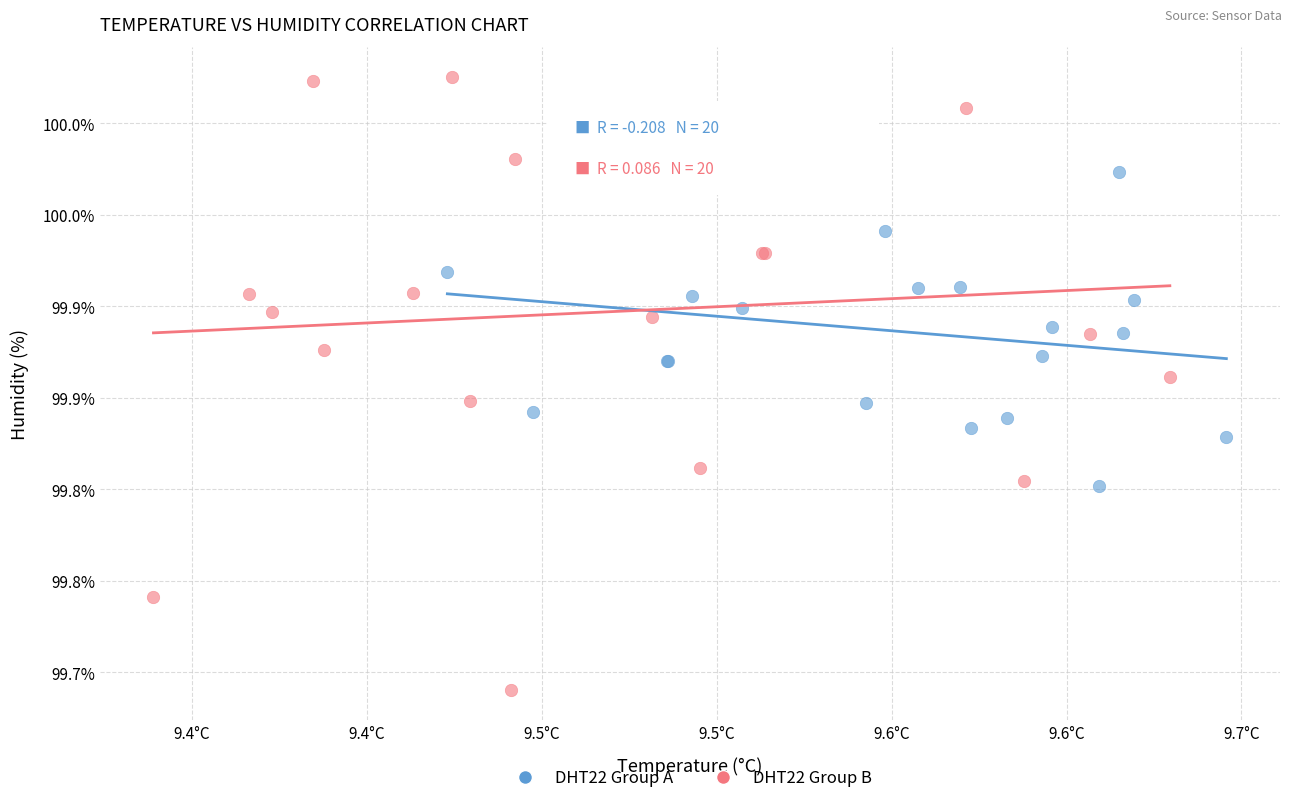

What are all the series names shown in the legend?

DHT22 Group A, DHT22 Group B